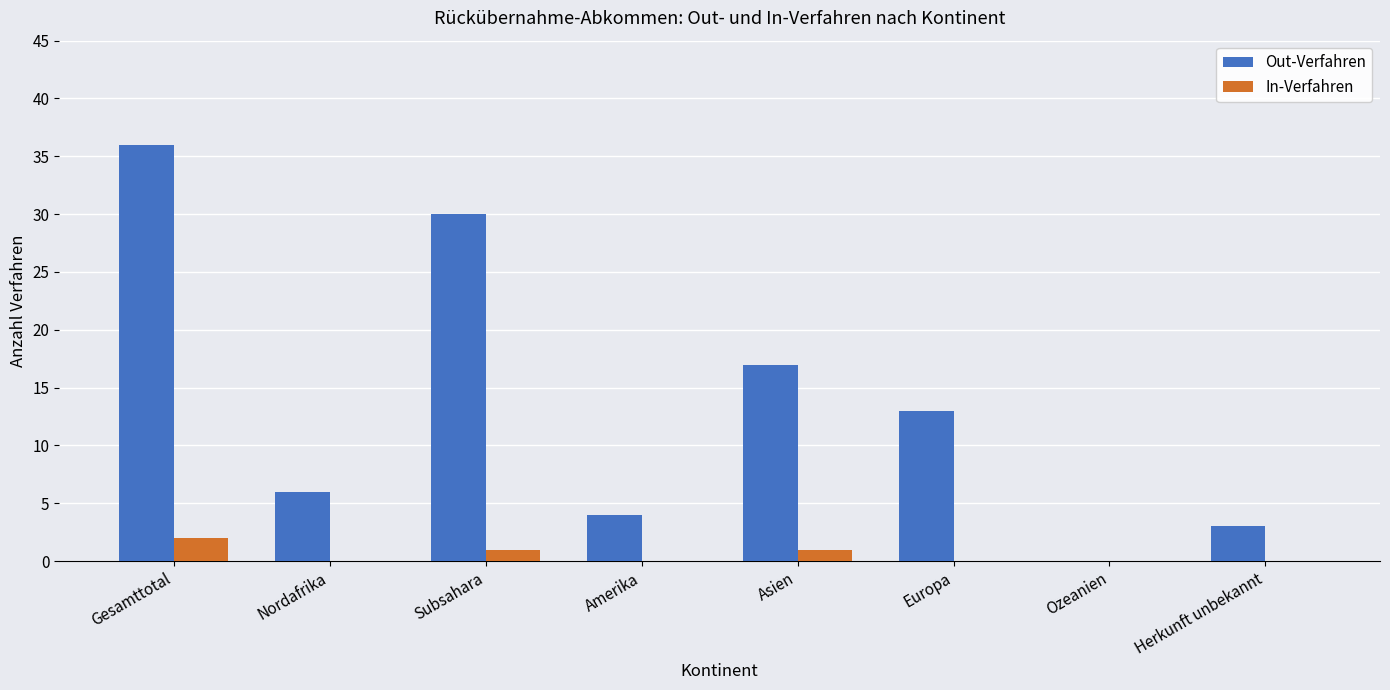

Reading left to right, list all the values displayed in this chart.

Out-Verfahren: 36	6	30	4	17	13	0	3
In-Verfahren: 2	0	1	0	1	0	0	0